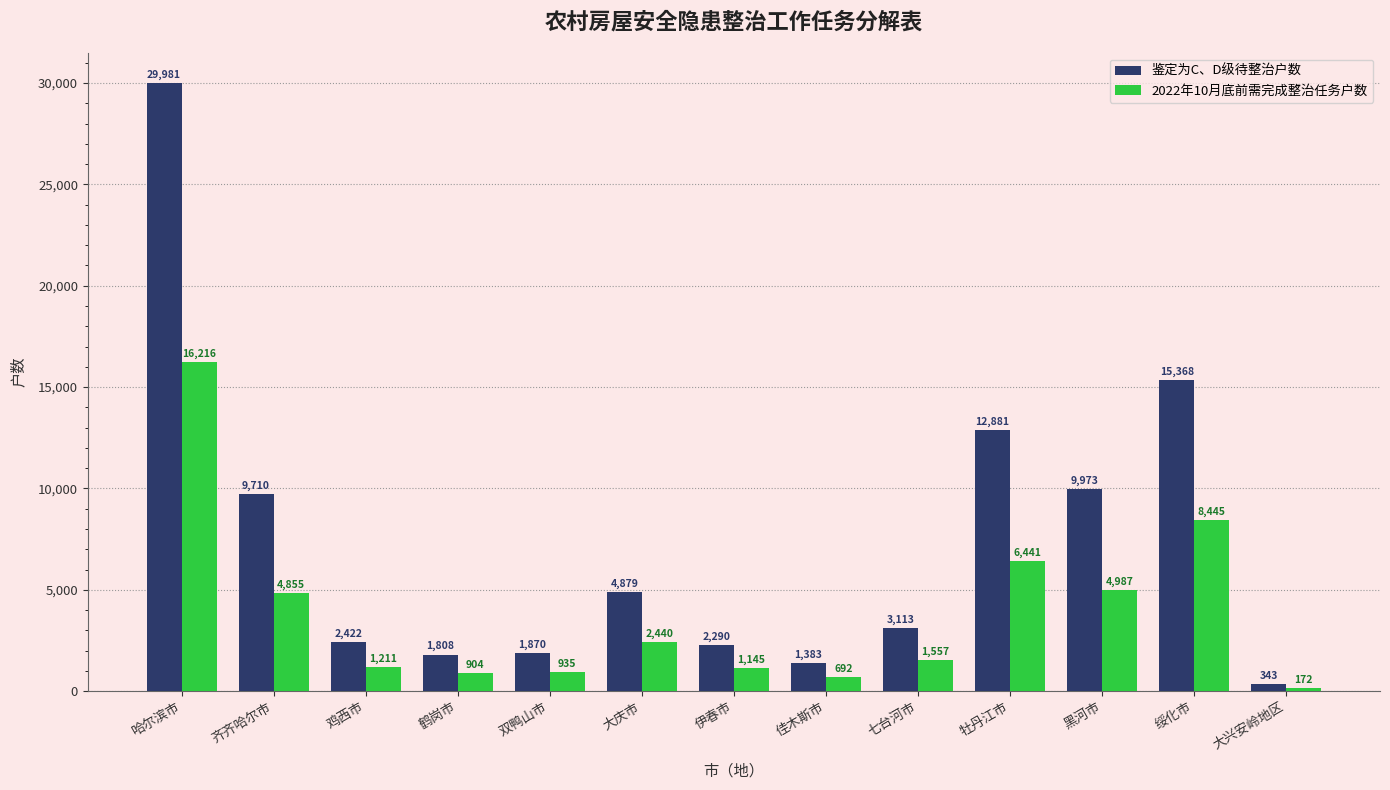

Which series has the largest total across all categories?

鉴定为C、D级待整治户数